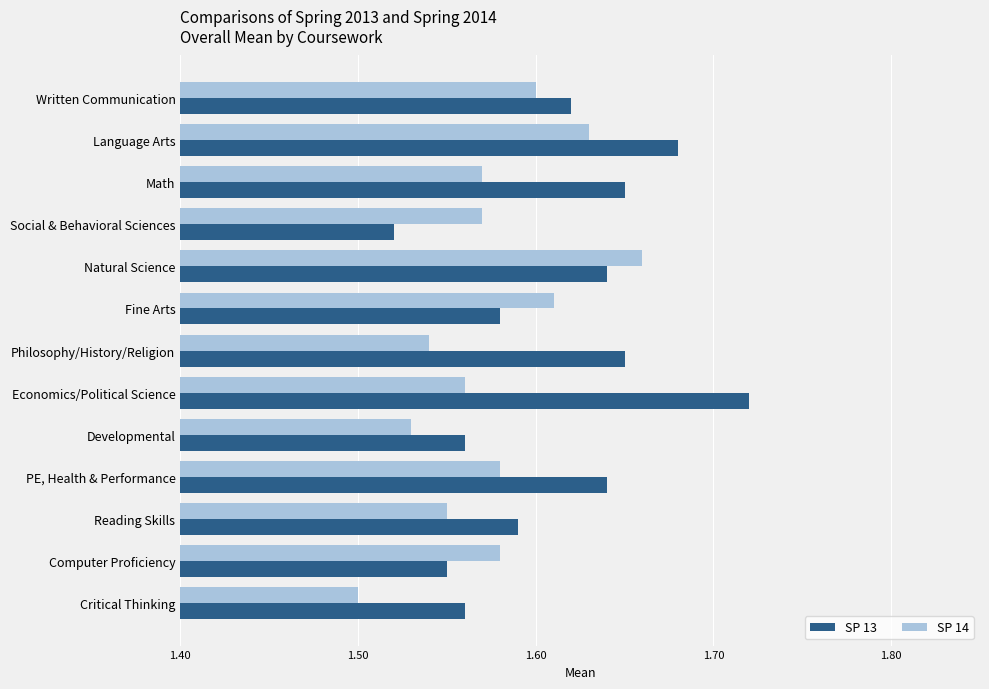

What is the sum of all SP 14 values?

20.5